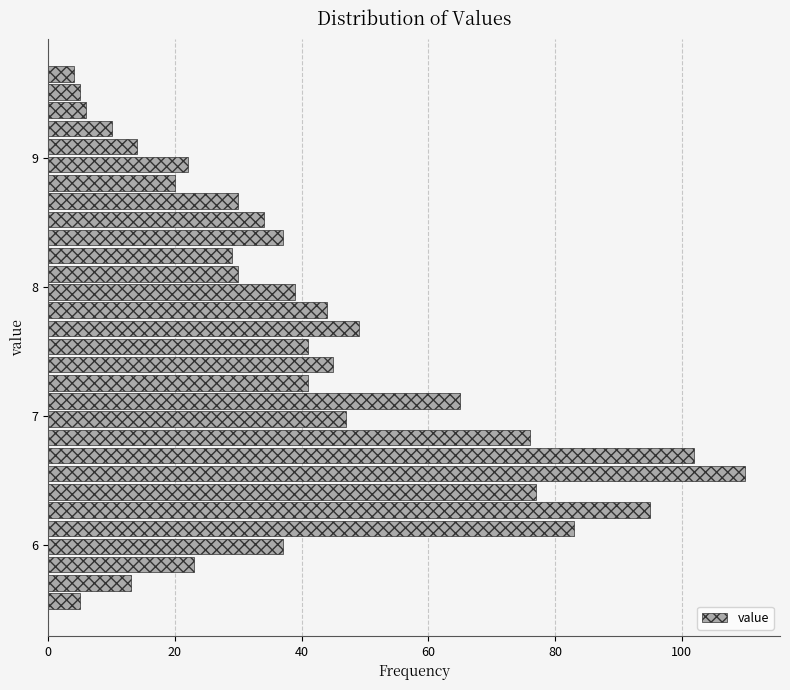

Around what value on the y-axis is the longest bar? Give the approximate position of its centre, as read against the axis.

6.6